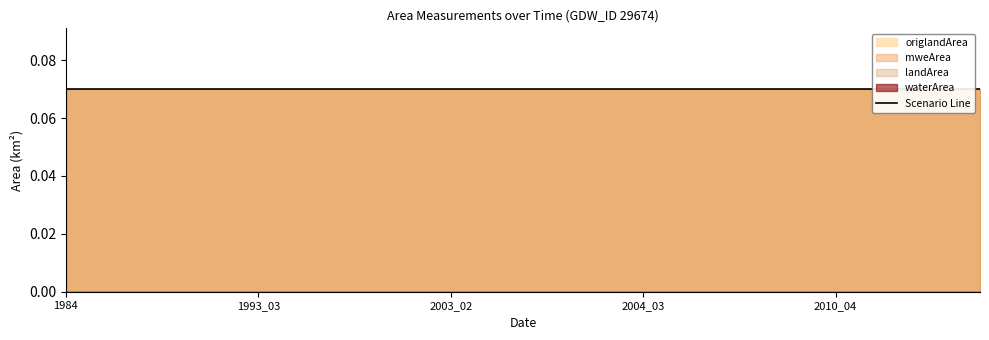

True or false: mweArea and origlandArea intersect in this chart.

False